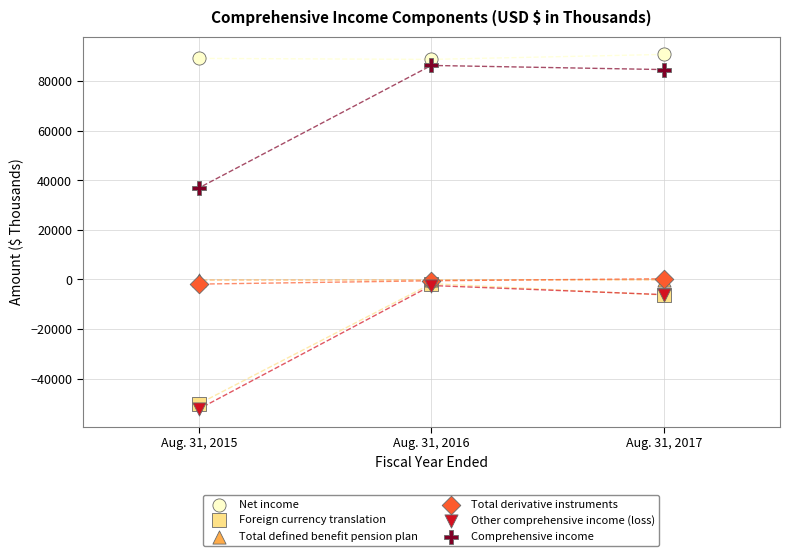

In the Comprehensive income series, what Y value is closest to 61591?

84616